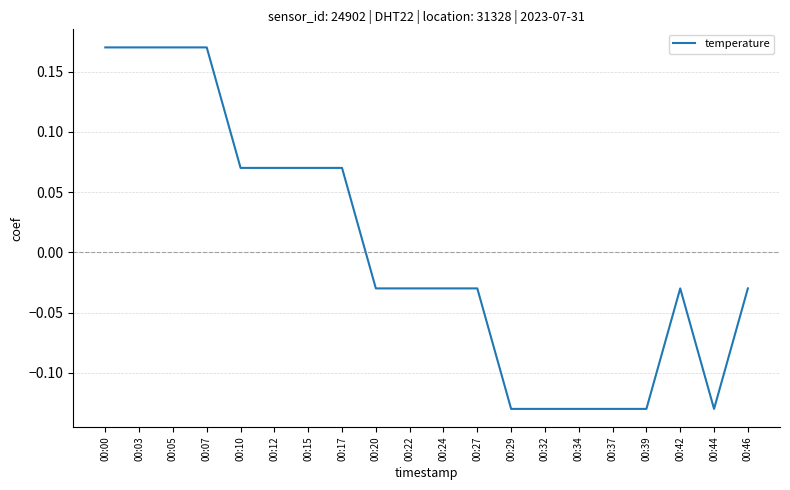

How many series are shown in this chart?

1